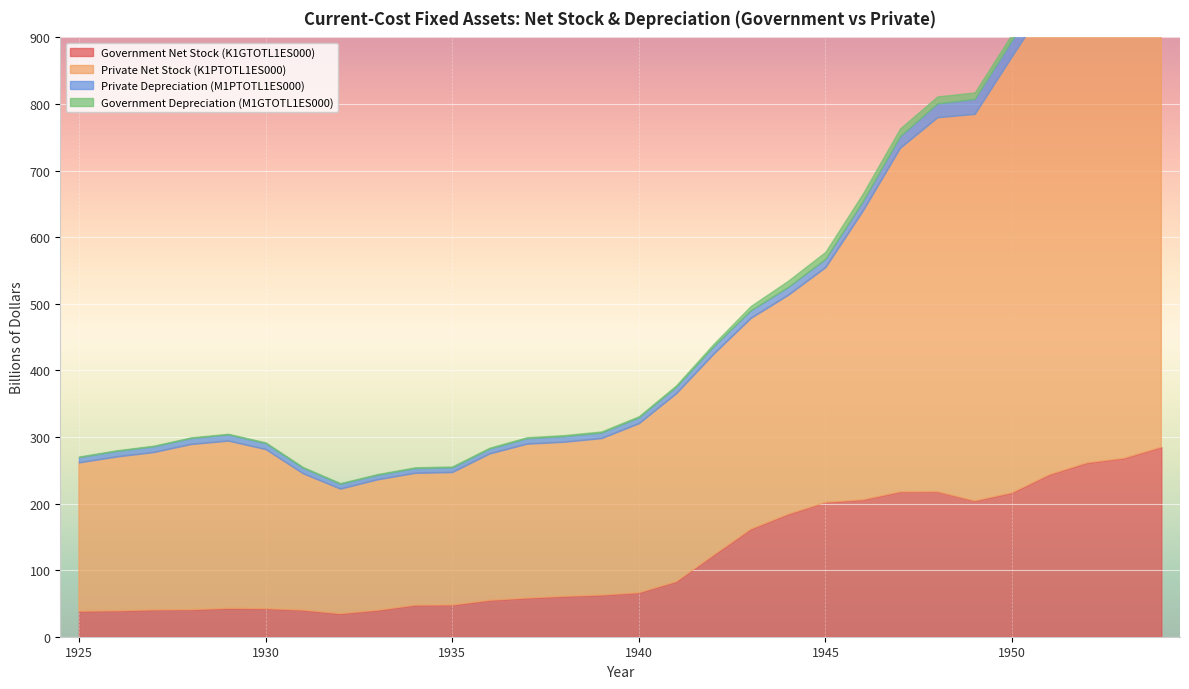

How many lines are shown in the chart?

4